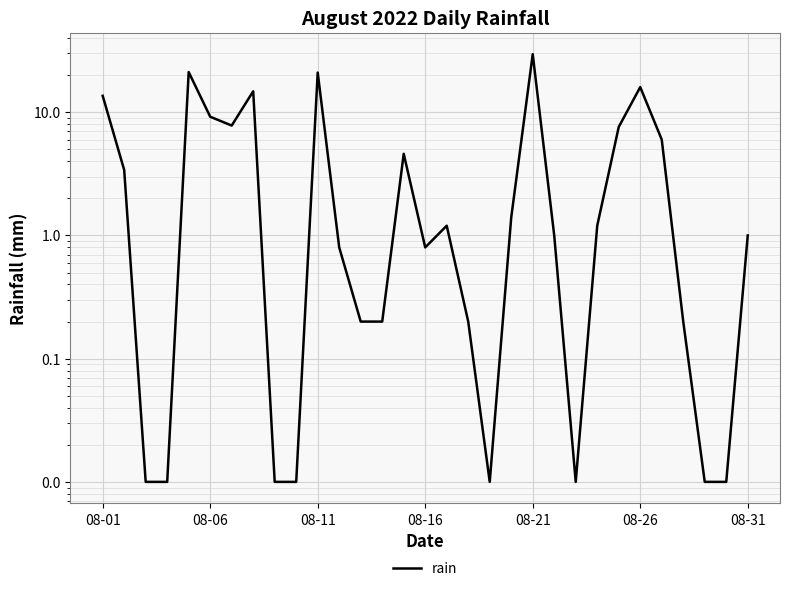

How many lines are shown in the chart?

1